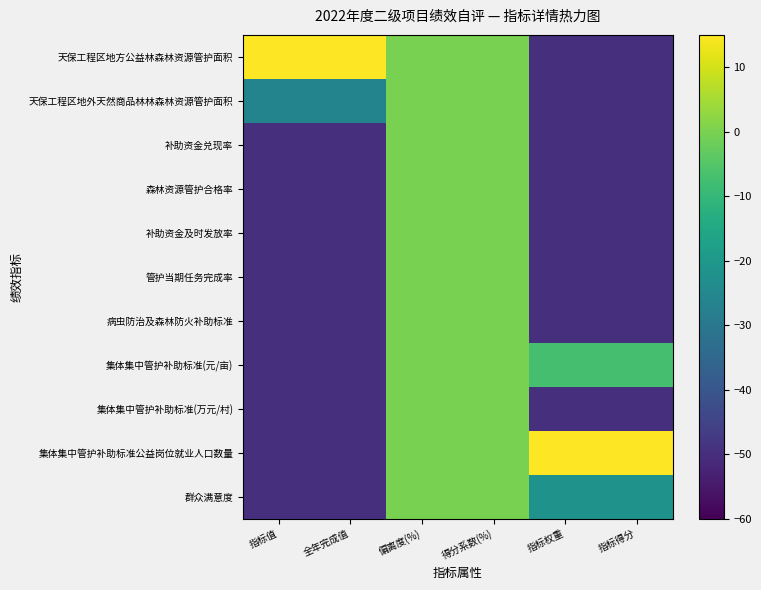

Reading left to right, transcribe all the data shown in this chart.

天保工程区地方公益林森林资源管护面积: 指标值=50.0	全年完成值=50.0	偏离度(%)=0.0	得分系数(%)=0.0	指标权重=-50.0	指标得分=-50.0
天保工程区地外天然商品林林森林资源管护面积: 指标值=-26.2	全年完成值=-26.2	偏离度(%)=0.0	得分系数(%)=0.0	指标权重=-50.0	指标得分=-50.0
补助资金兑现率: 指标值=-49.6	全年完成值=-49.6	偏离度(%)=0.0	得分系数(%)=0.0	指标权重=-50.0	指标得分=-50.0
森林资源管护合格率: 指标值=-49.6	全年完成值=-49.6	偏离度(%)=0.0	得分系数(%)=0.0	指标权重=-50.0	指标得分=-50.0
补助资金及时发放率: 指标值=-49.6	全年完成值=-49.6	偏离度(%)=0.0	得分系数(%)=0.0	指标权重=-50.0	指标得分=-50.0
管护当期任务完成率: 指标值=-49.6	全年完成值=-49.6	偏离度(%)=0.0	得分系数(%)=0.0	指标权重=-50.0	指标得分=-50.0
病虫防治及森林防火补助标准: 指标值=-50.0	全年完成值=-50.0	偏离度(%)=0.0	得分系数(%)=0.0	指标权重=-50.0	指标得分=-50.0
集体集中管护补助标准(元/亩): 指标值=-50.0	全年完成值=-50.0	偏离度(%)=0.0	得分系数(%)=0.0	指标权重=-7.1	指标得分=-7.1
集体集中管护补助标准(万元/村): 指标值=-50.0	全年完成值=-50.0	偏离度(%)=0.0	得分系数(%)=0.0	指标权重=-50.0	指标得分=-50.0
集体集中管护补助标准公益岗位就业人口数量: 指标值=-50.0	全年完成值=-50.0	偏离度(%)=0.0	得分系数(%)=0.0	指标权重=50.0	指标得分=50.0
群众满意度: 指标值=-49.6	全年完成值=-49.6	偏离度(%)=0.0	得分系数(%)=0.0	指标权重=-21.4	指标得分=-21.4